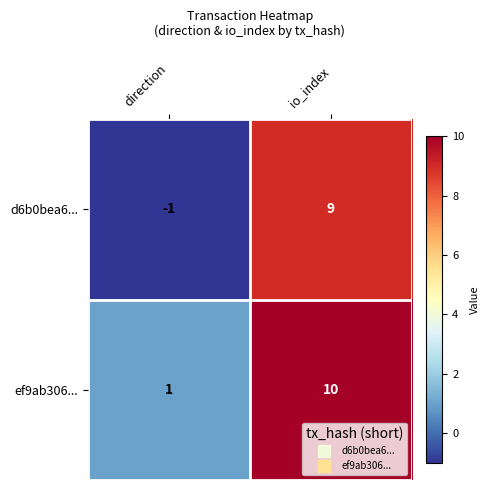

Which series changed the most between direction and io_index?

d6b0bea6...